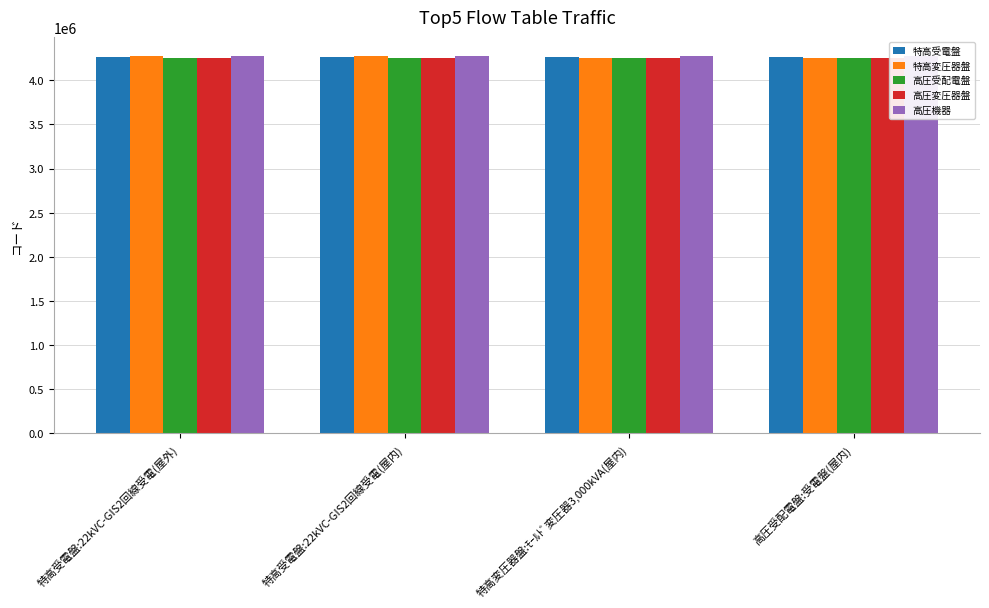

Reading left to right, extract all data points from this chart.

特高受電盤: 4266021	4266011	4266041	4266031
特高変圧器盤: 4271011	4271021	4256011	4256012
高圧受配電盤: 4251011	4251021	4251031	4251041
高圧変圧器盤: 4256051	4256052	4256053	4256054
高圧機器: 4276011	4276013	4276014	4276015